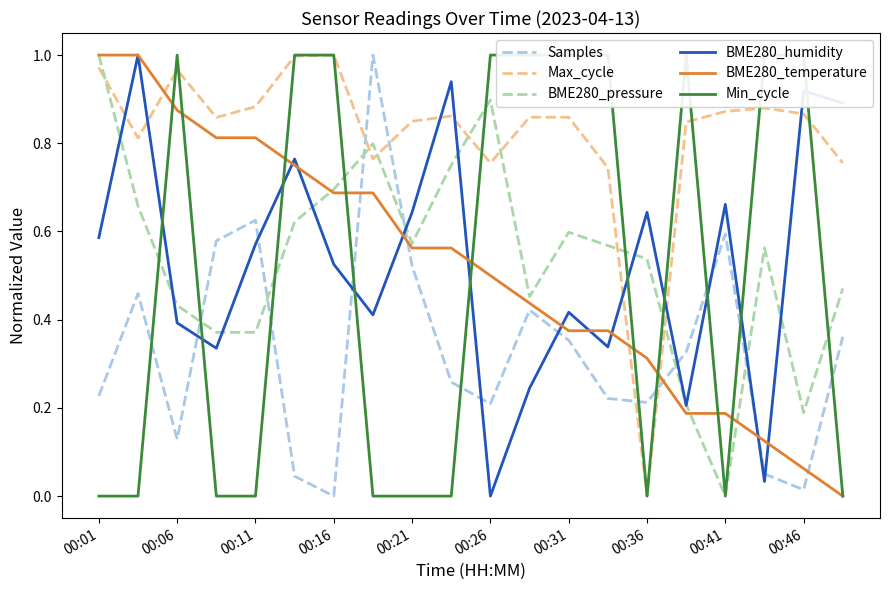

True or false: BME280_humidity and Samples intersect in this chart.

True